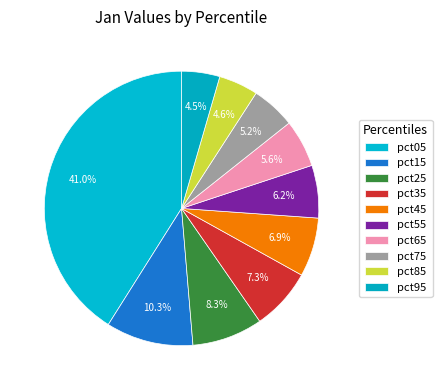

To the nearest percent, what percentage of the pie is pct95?

4%